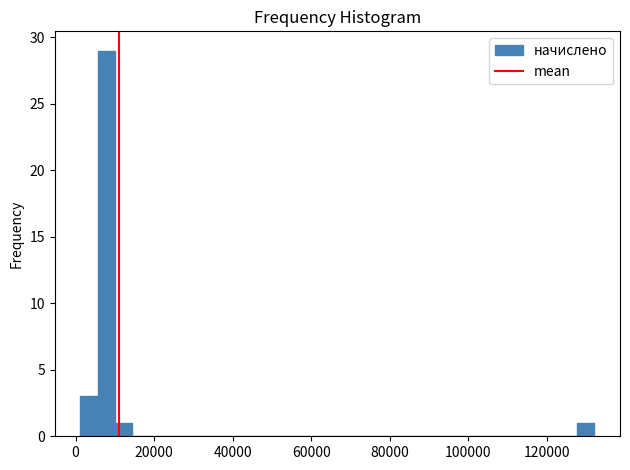

Around what value on the x-axis is the tallest bar? Give the approximate position of its centre, as read against the axis.

8000